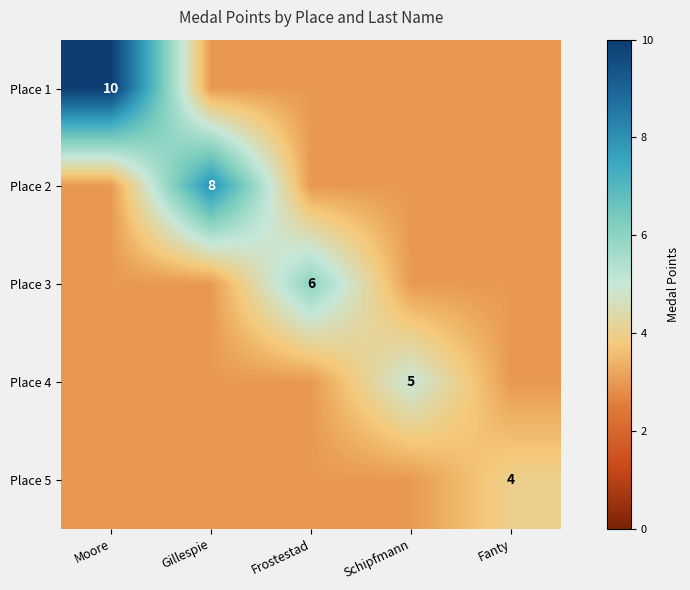

At which category is the sum across all series the highest?

Moore